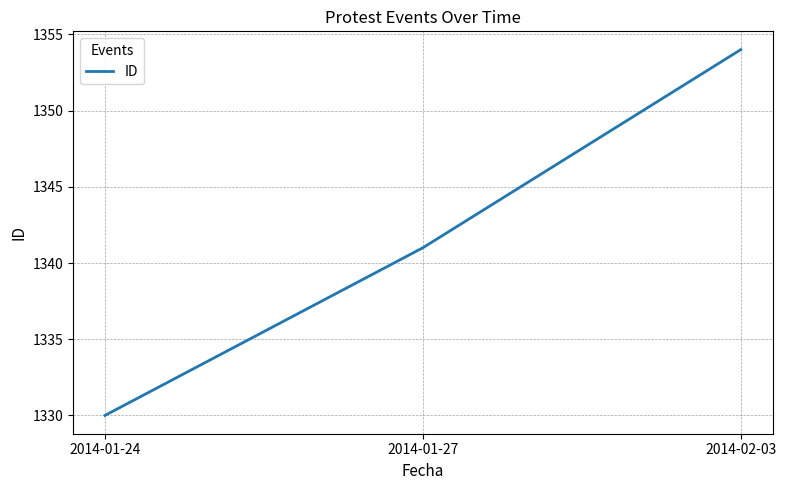

The value at 2014-02-03 is 1354. True or false?

True